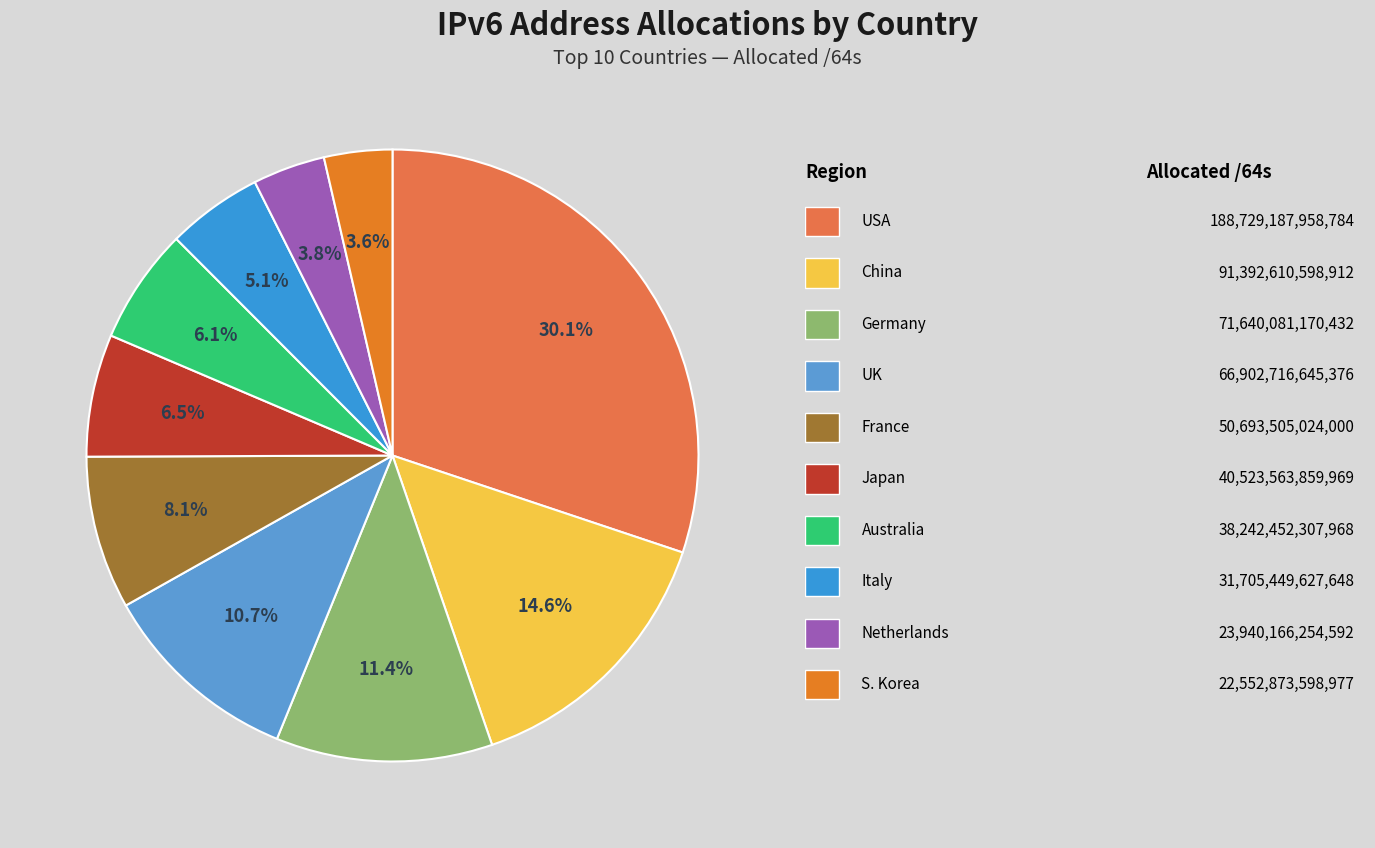

Which slice is the largest?

United States of America